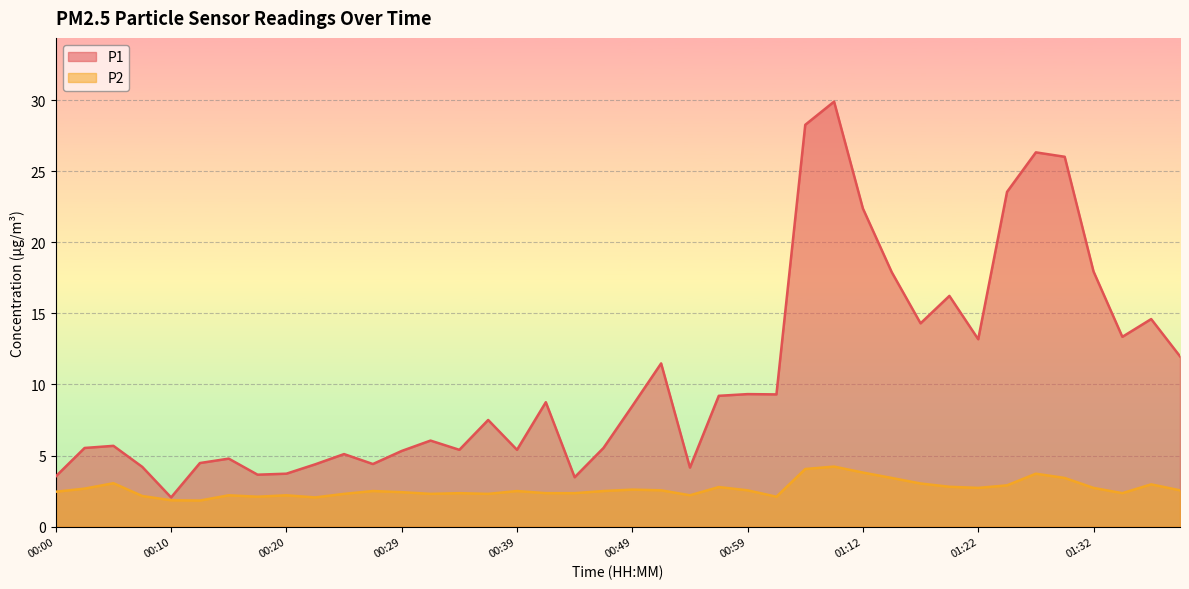

What is the sum of all P1 values?

426.8